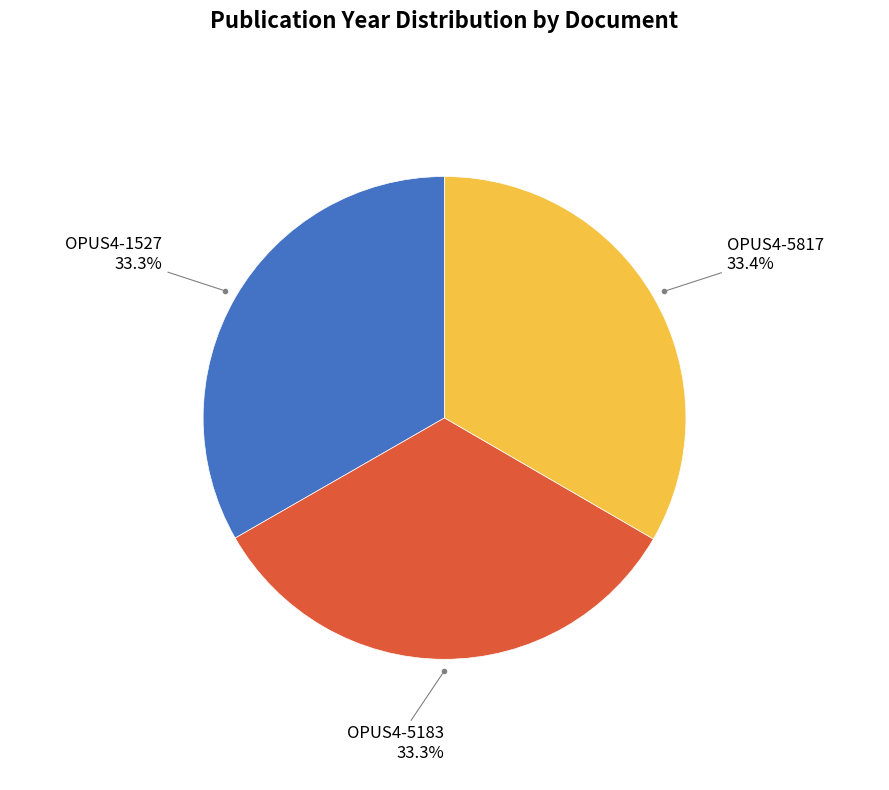

What percentage do OPUS4-1527 and OPUS4-5817 together represent?

66.7%